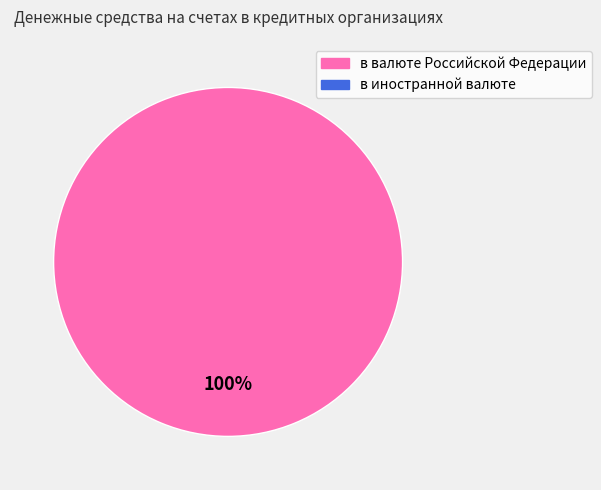

Is there a majority slice in this chart?

Yes